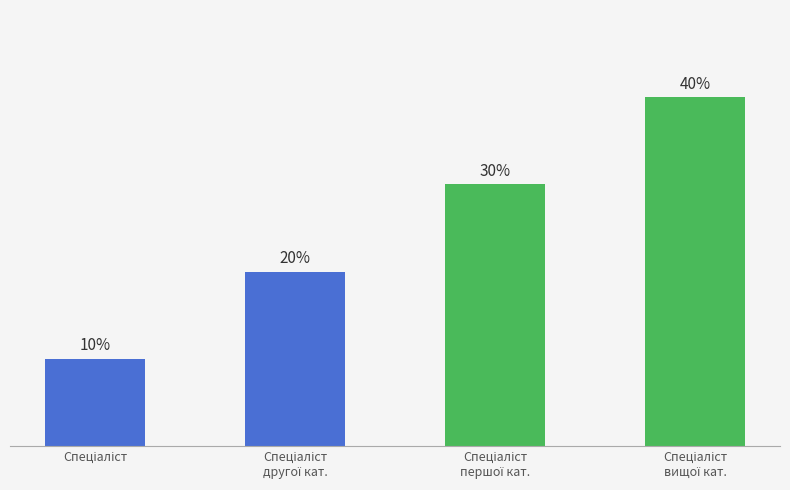

List the labels in order of value, largest first.

Спеціаліст
вищої кат., Спеціаліст
першої кат., Спеціаліст
другої кат., Спеціаліст